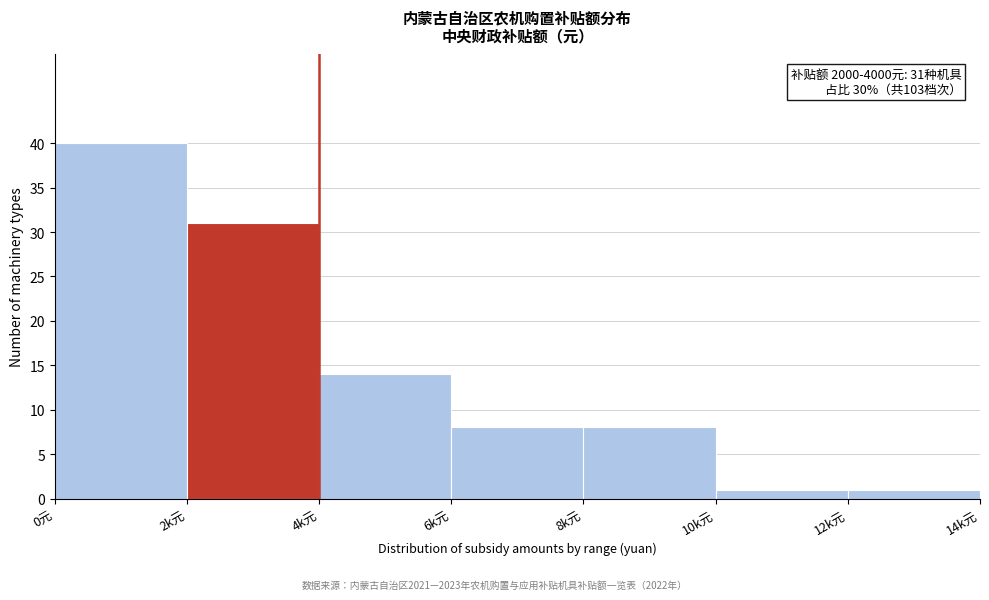

Reading left to right, what are all the values shown in this chart?

0元=40	2k元=31	4k元=14	6k元=8	8k元=8	10k元=1	12k元=1